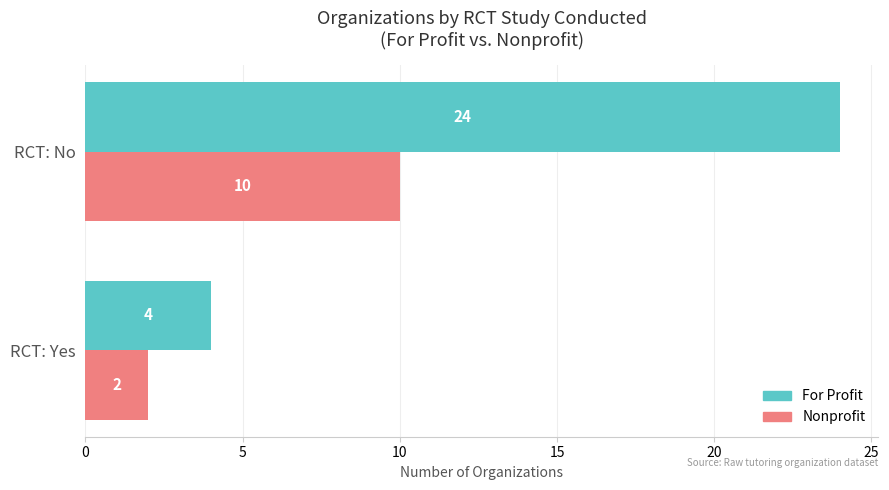

What is the difference between the highest and lowest values at RCT: No?

14